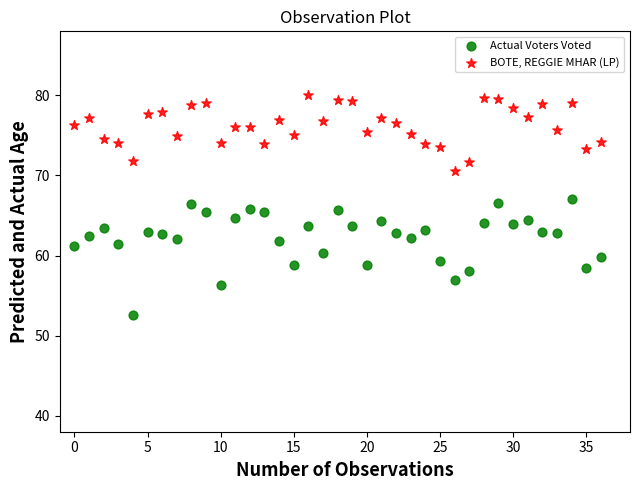

Across all data points, what is the range of Y values (max minus min)?

27.4